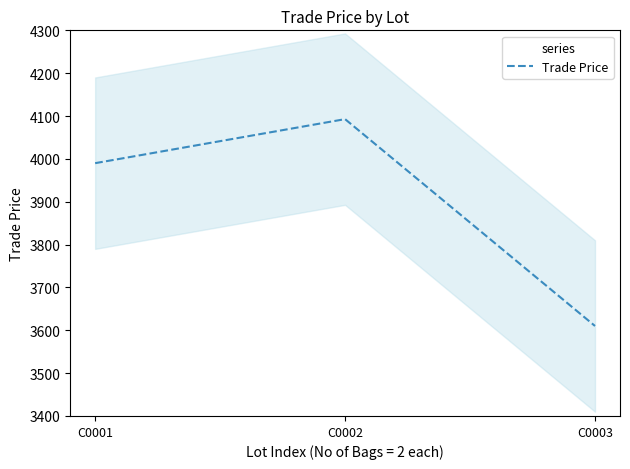

Reading left to right, extract all data points from this chart.

C0001=3990.0	C0002=4092.8	C0003=3610.0